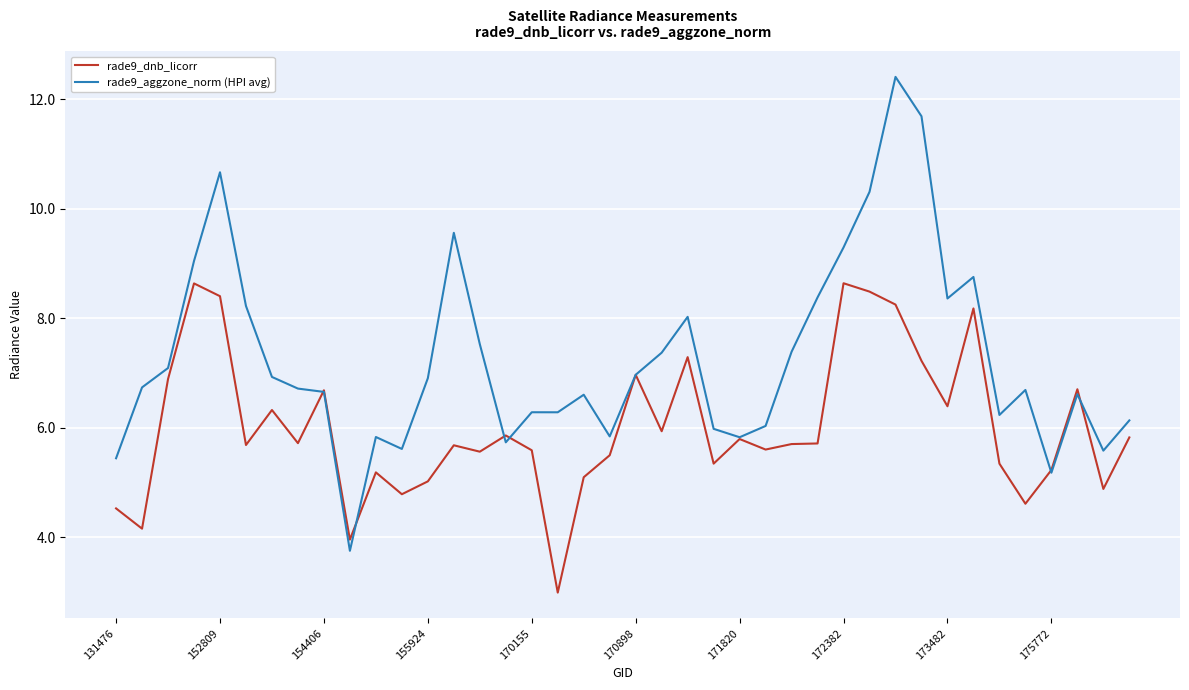

Does the chart have visible grid lines?

Yes